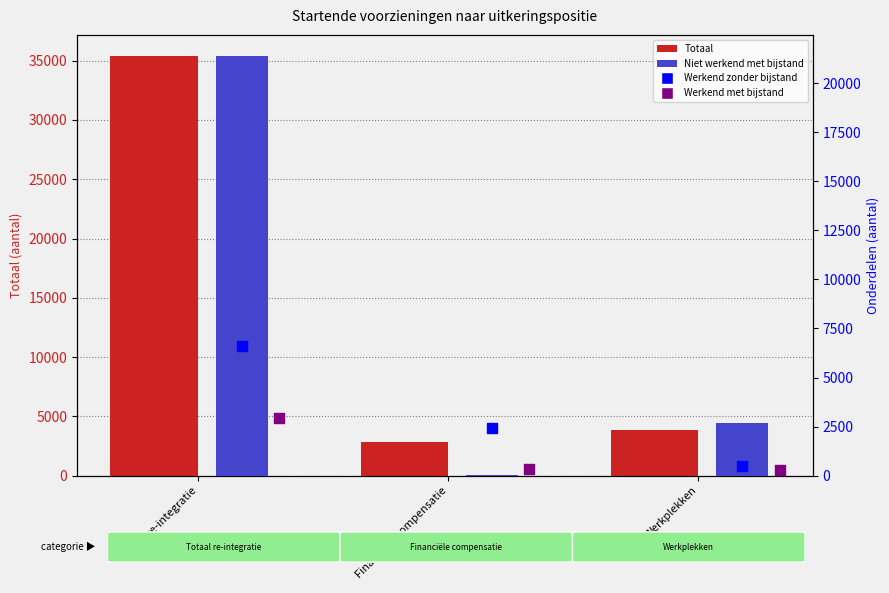

Is the value of Totaal at Financiële compensatie greater than the value of Werkend met bijstand at Totaal re-integratie?

No